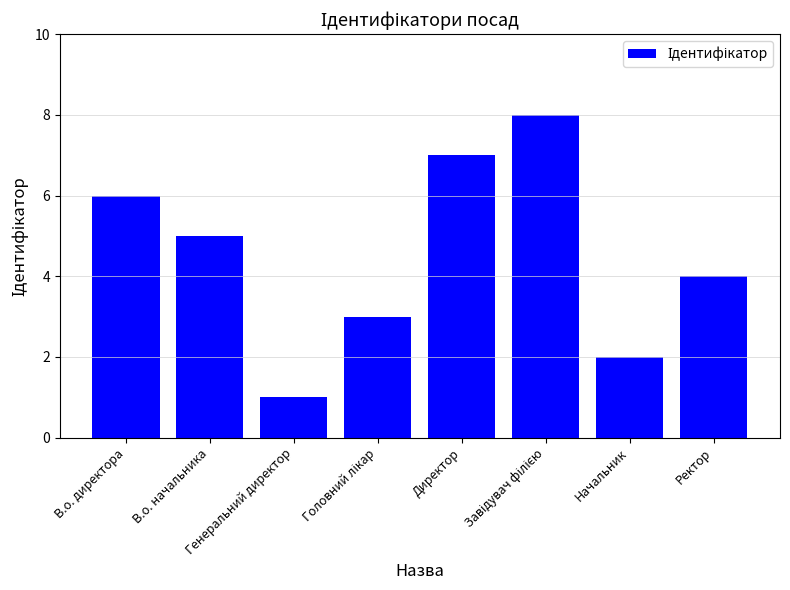

What is the sum of the values at Начальник and Генеральний директор?

3